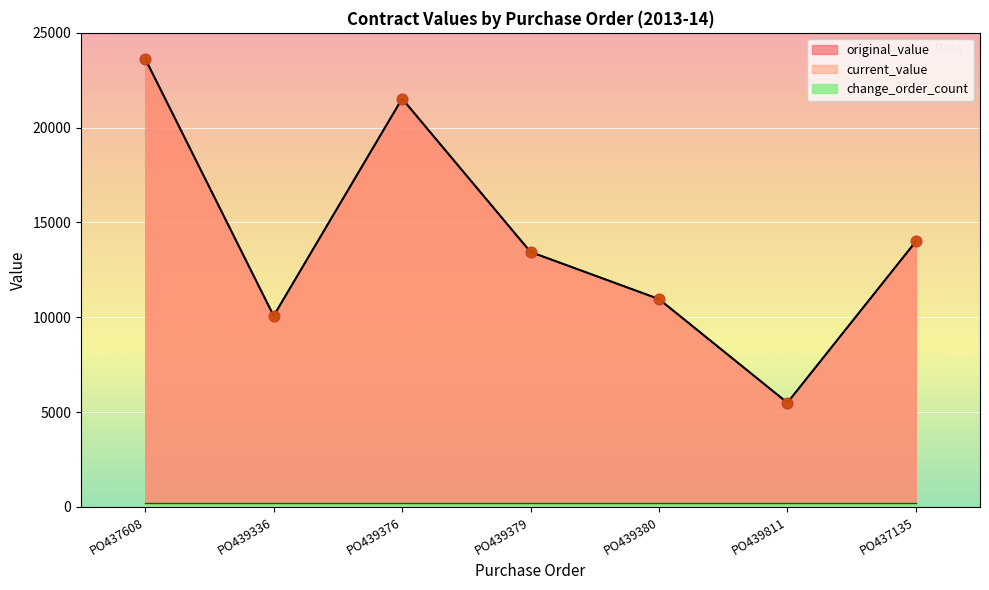

Which series contains the lowest Y value?

original_value